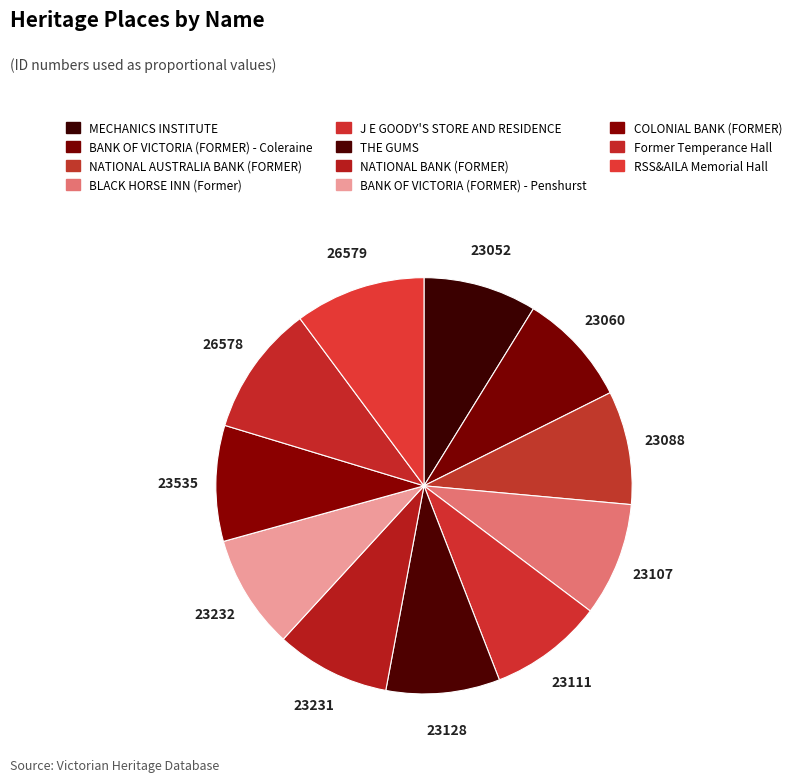

Between J E GOODY'S STORE AND RESIDENCE and BLACK HORSE INN (Former), which is larger?

J E GOODY'S STORE AND RESIDENCE